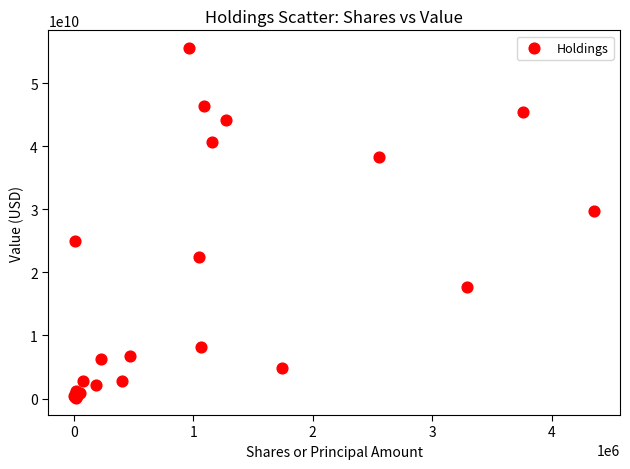

What Y value in the scatter plot is closest to 27871889500?

29746064000